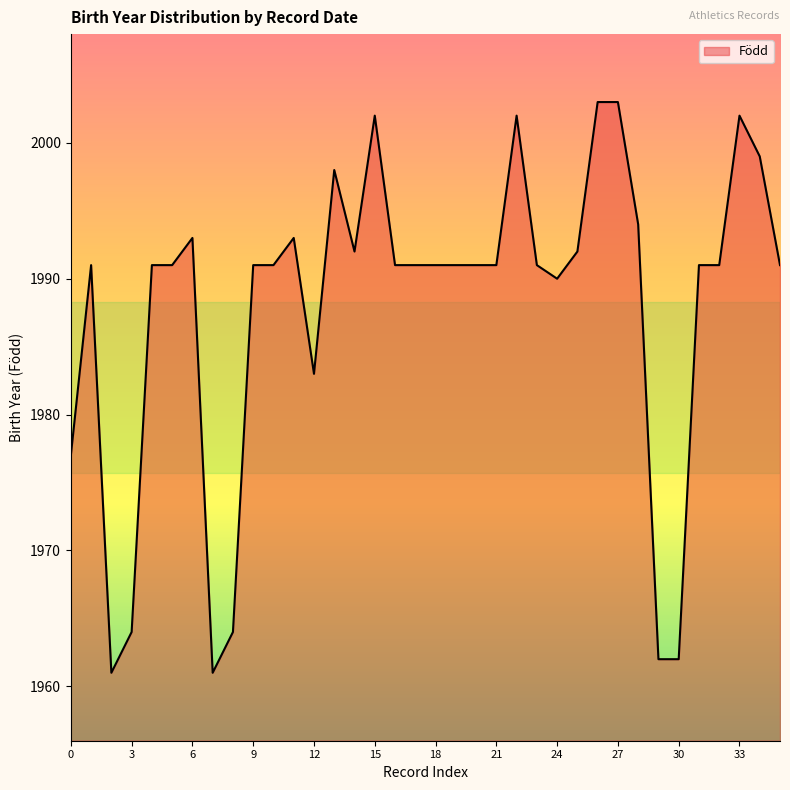

What is the difference between the maximum and minimum values?

42